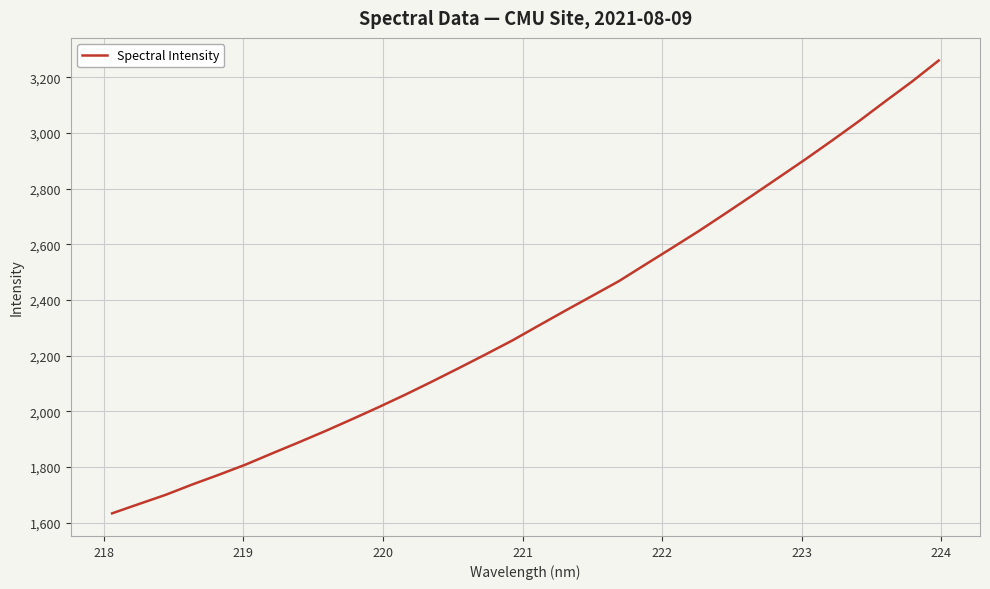

What is the minimum value shown in the chart?

1633.6